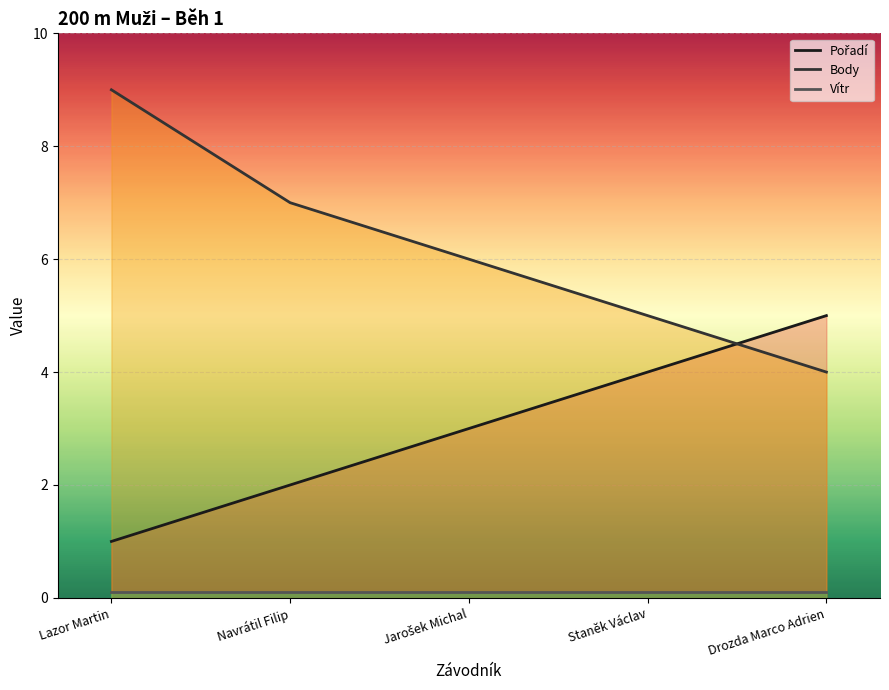

What is the spread (max minus min) of values at Lazor Martin?

8.9